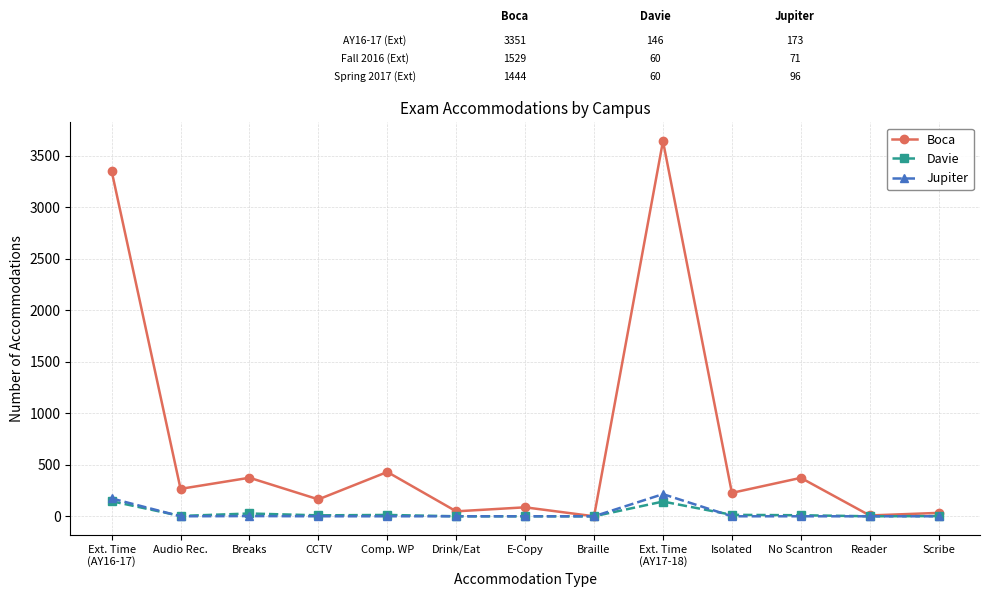

What is the average value of the Davie series?

28